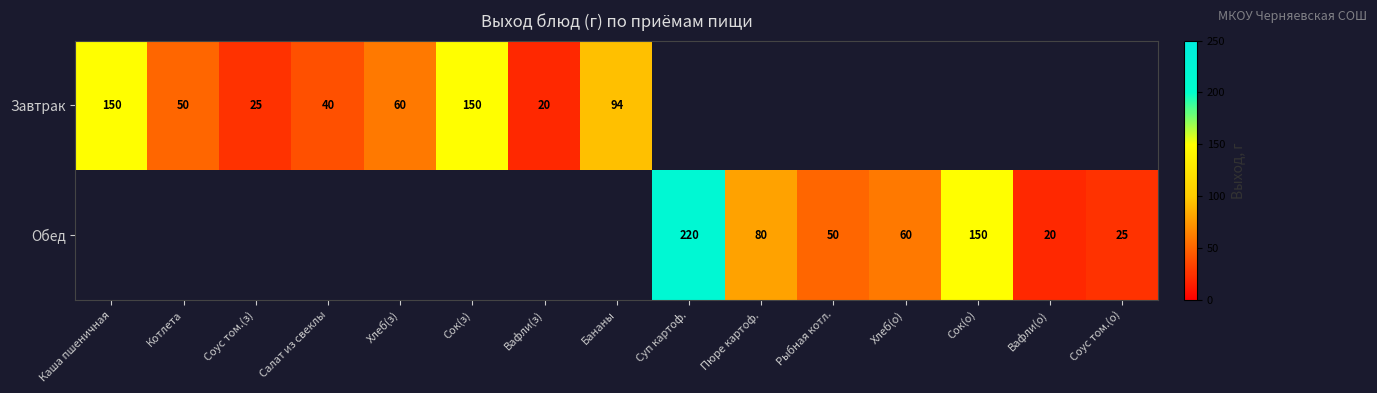

The Завтрак series shows 62 at Салат из свеклы. True or false?

False